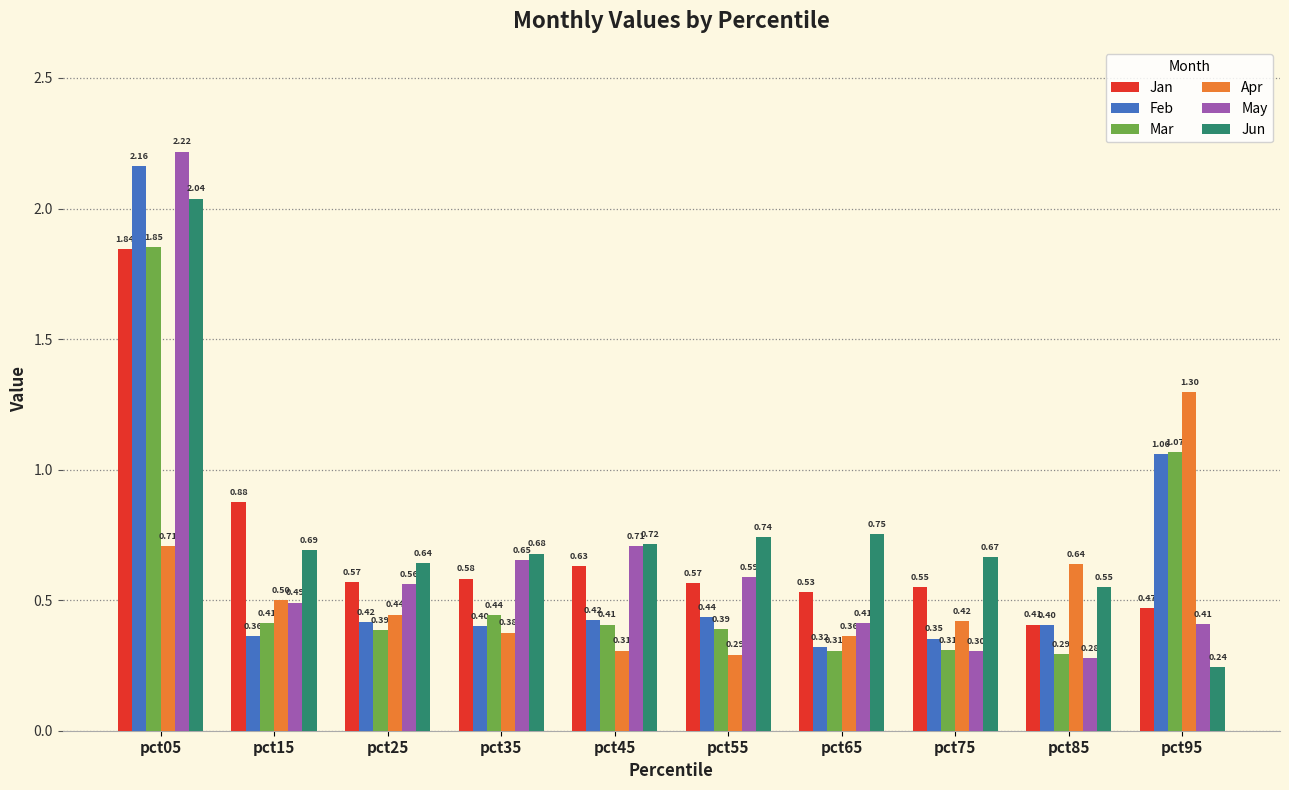

The Apr series shows 0.1 at pct25. True or false?

False